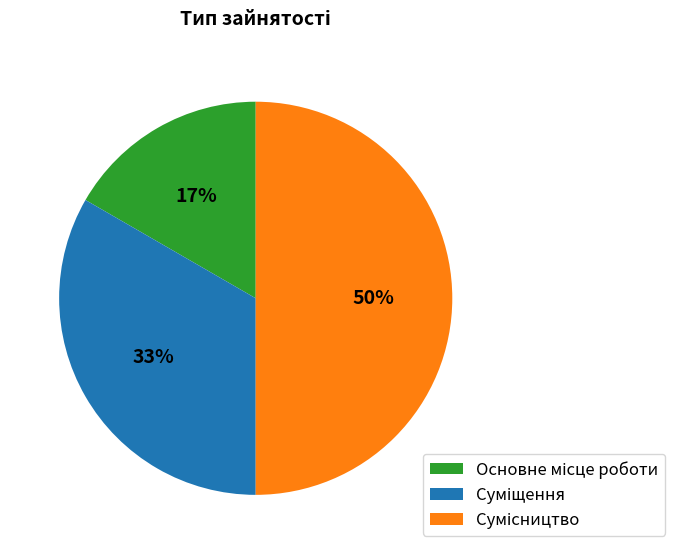

To the nearest percent, what is the average slice percentage?

33%